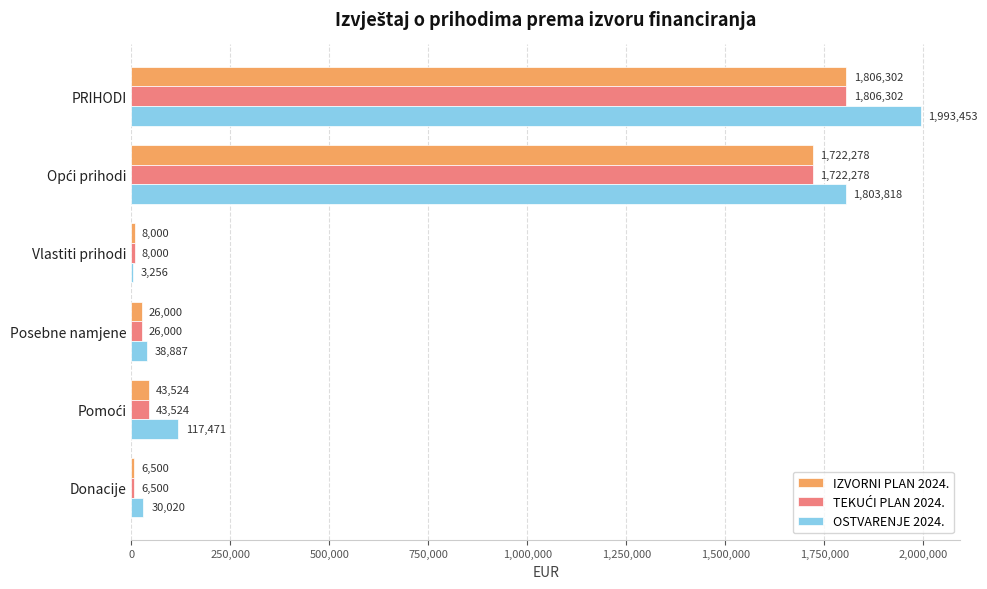

At which category is the sum across all series the highest?

PRIHODI